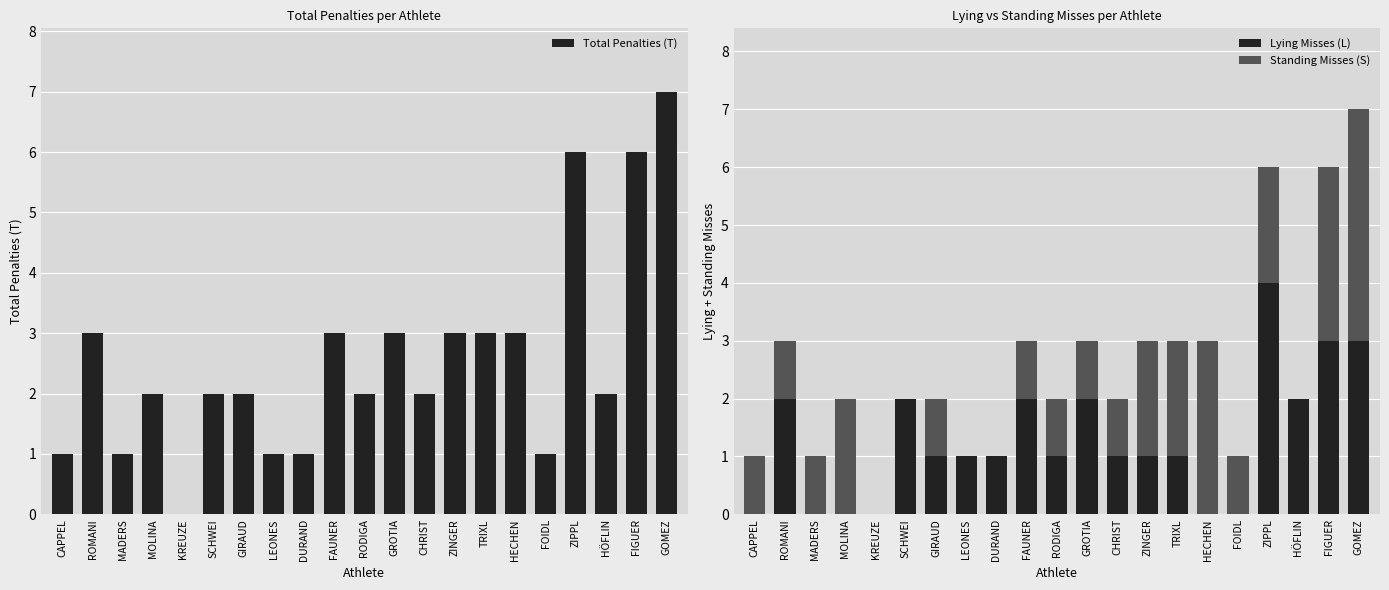

Which series has the largest range (max minus min)?

Total Penalties (T)